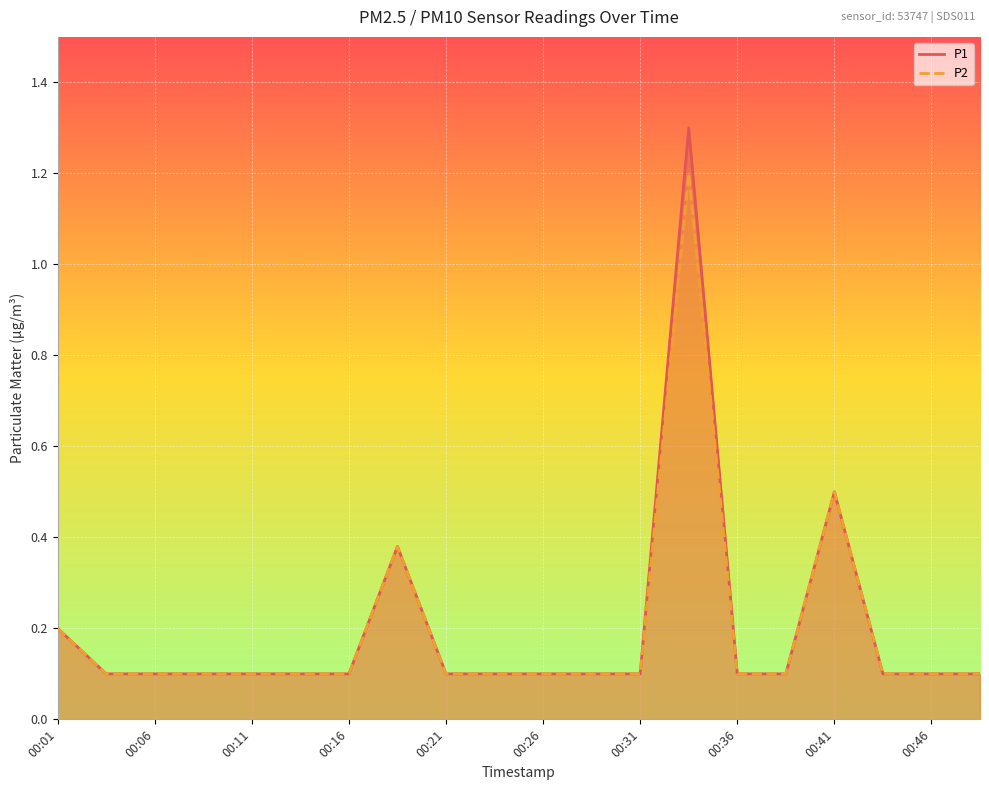

The P2 series shows 0.0 at 00:31. True or false?

False